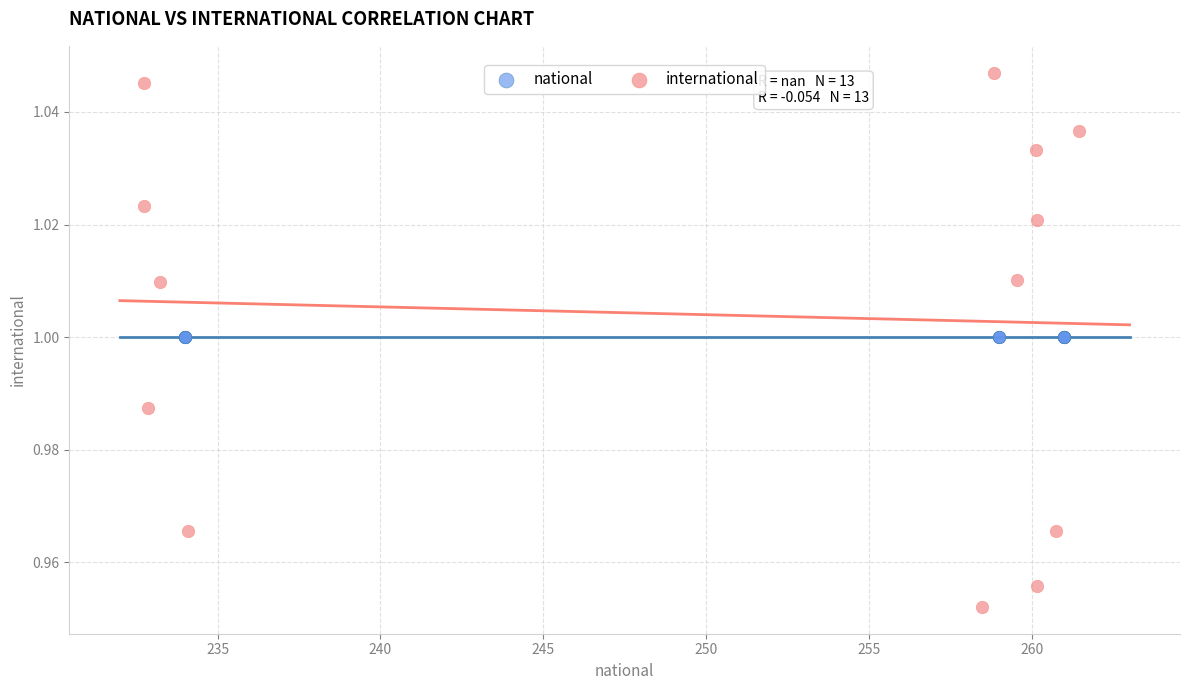

Which series contains the highest Y value?

international